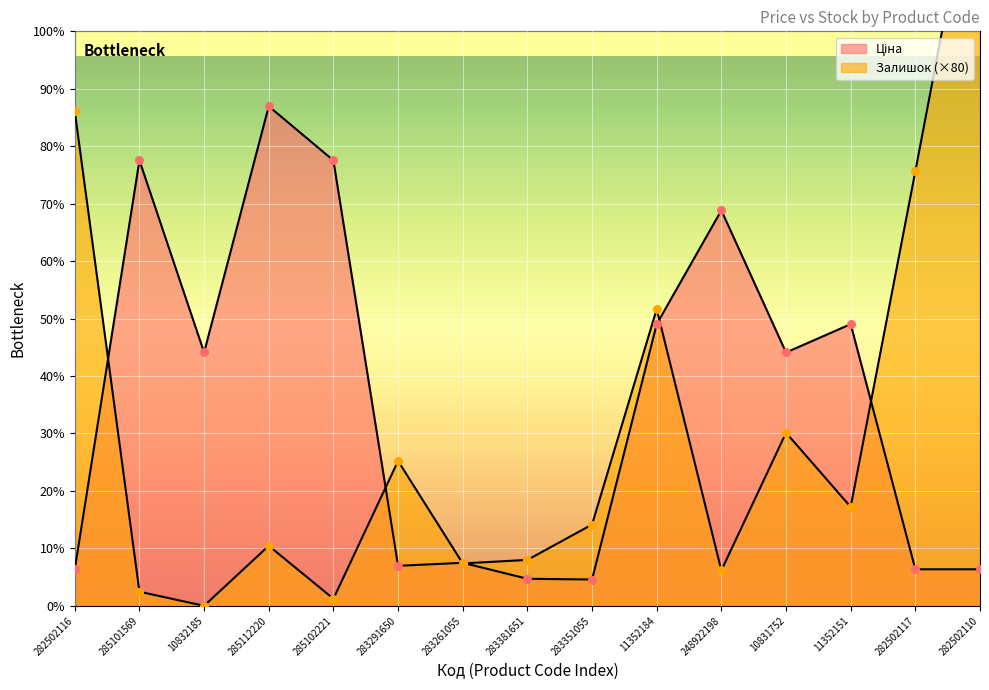

What are all the series names shown in the legend?

Ціна, Залишок